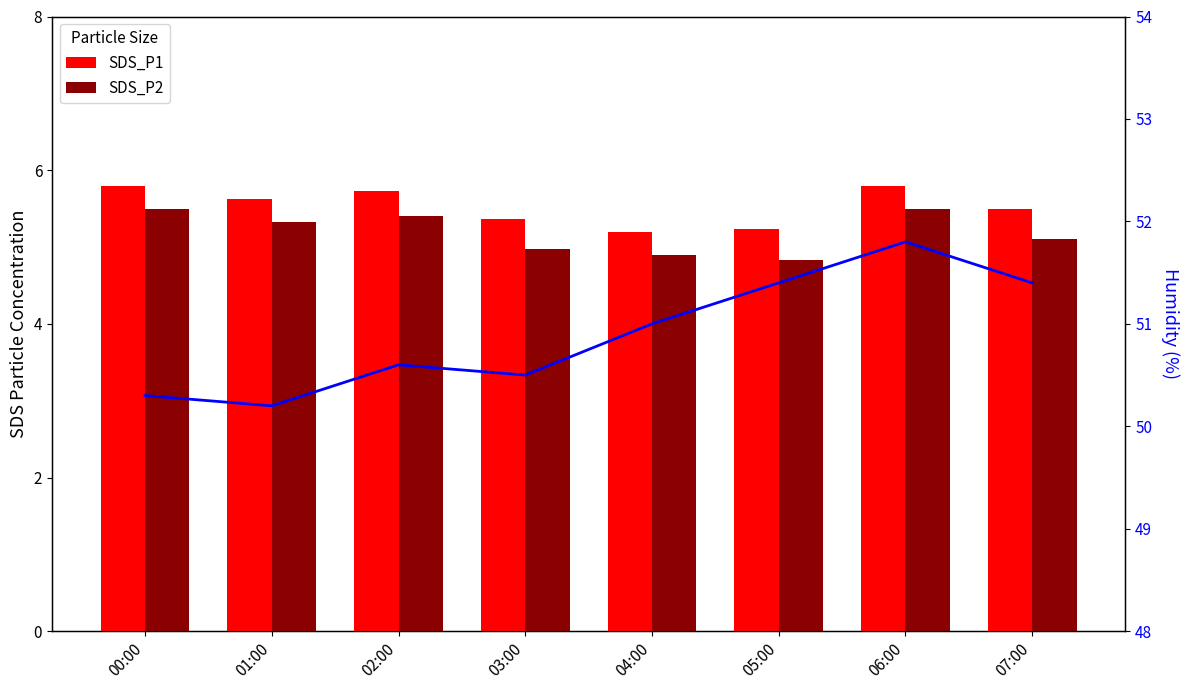

What is the label of the 7th bar from the left?

06:00